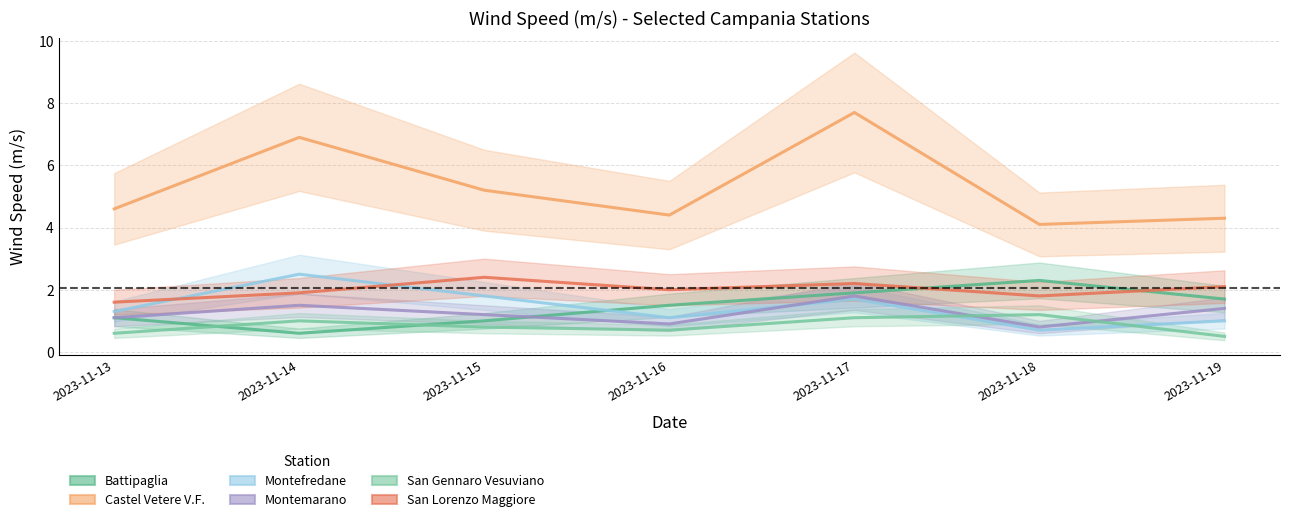

Which series changed the most between 2023-11-13 and 2023-11-18?

Battipaglia